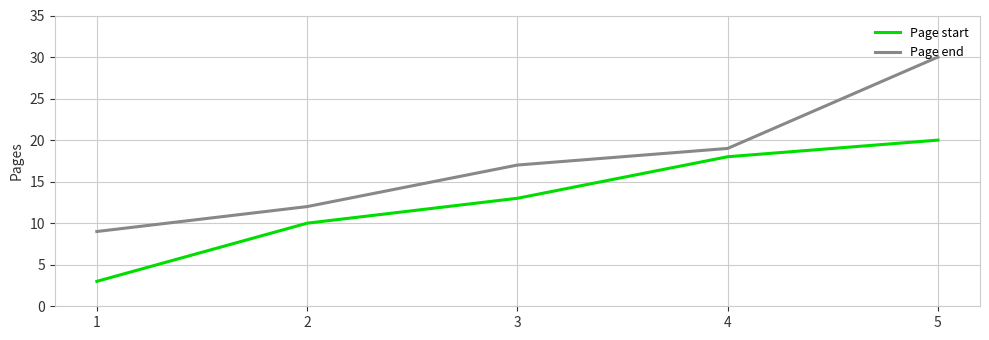

At which category is the sum across all series the highest?

5